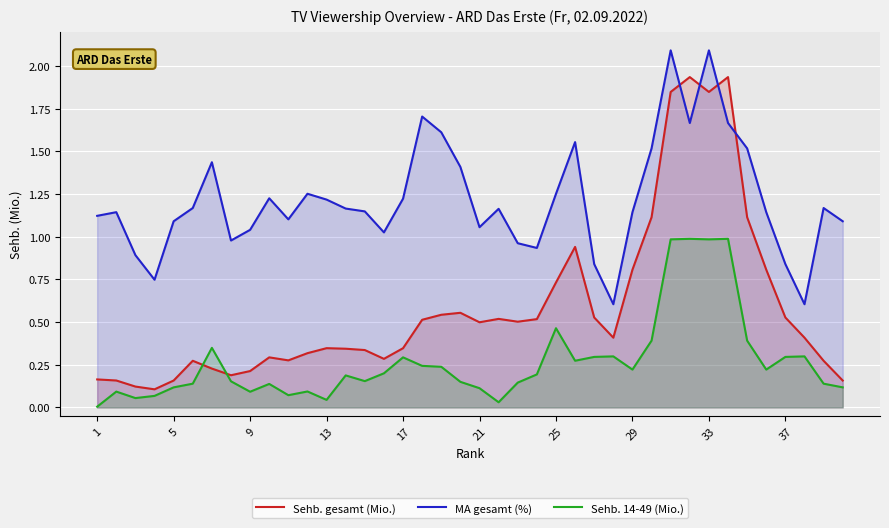

True or false: Sehb. gesamt (Mio.) has a value of 0.5 at 21.

True